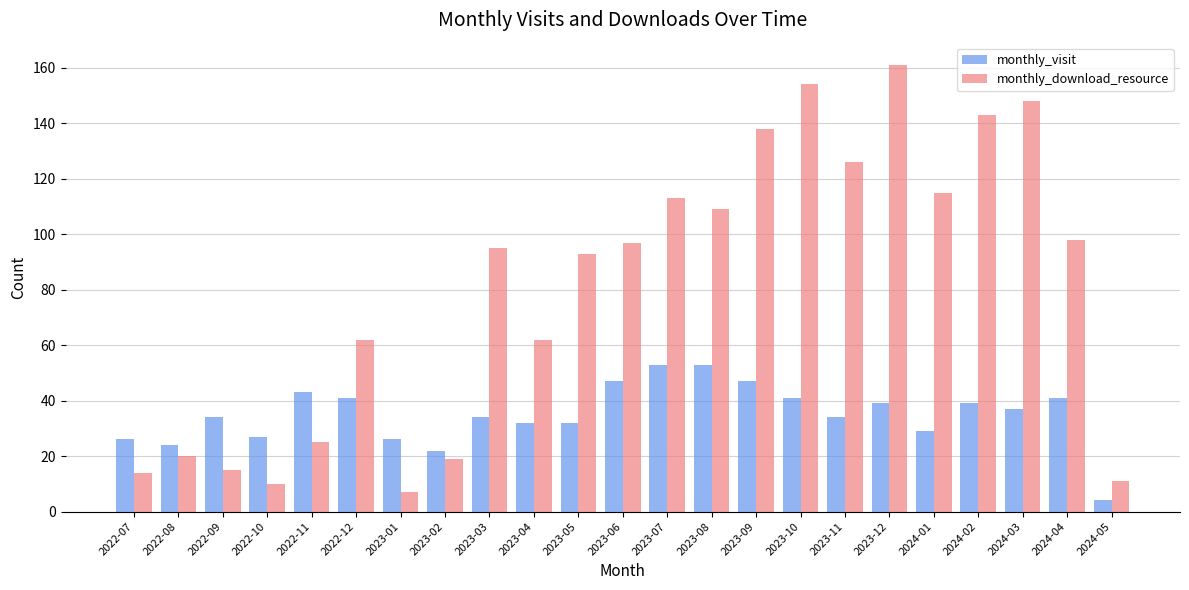

At how many categories does at least one series exceed 117?

6